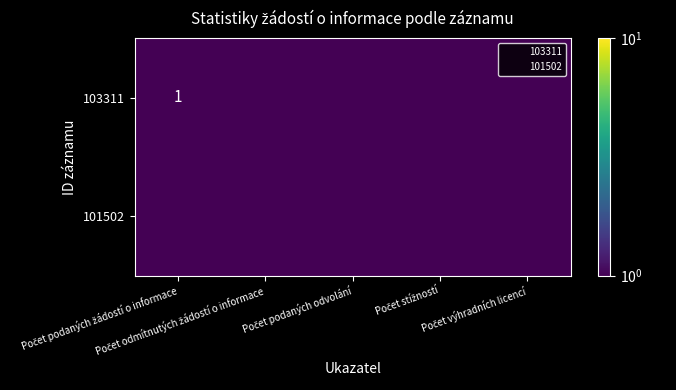

Is the value of 101502 at Počet podaných žádostí o informace greater than the value of 103311 at Počet podaných odvolání?

No